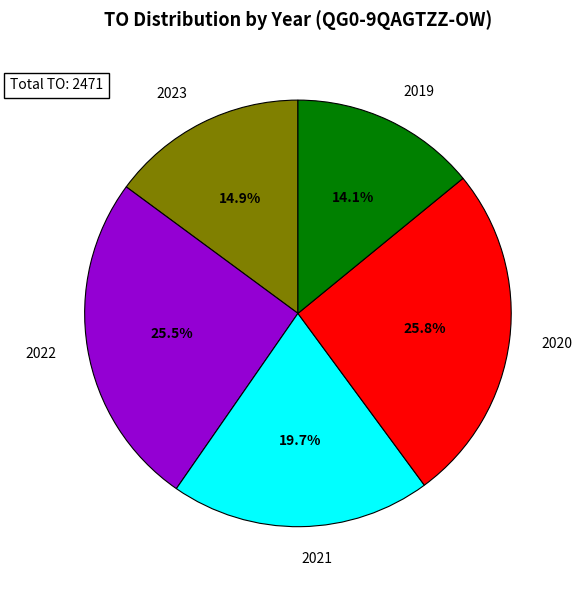

Which slice is the smallest?

2019